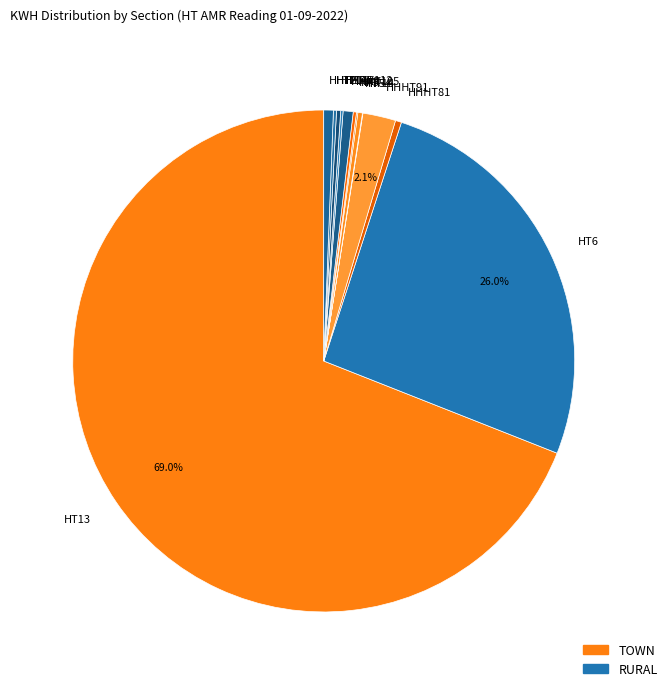

To the nearest percent, what is the difference between the largest and smallest slice percentages?

69%